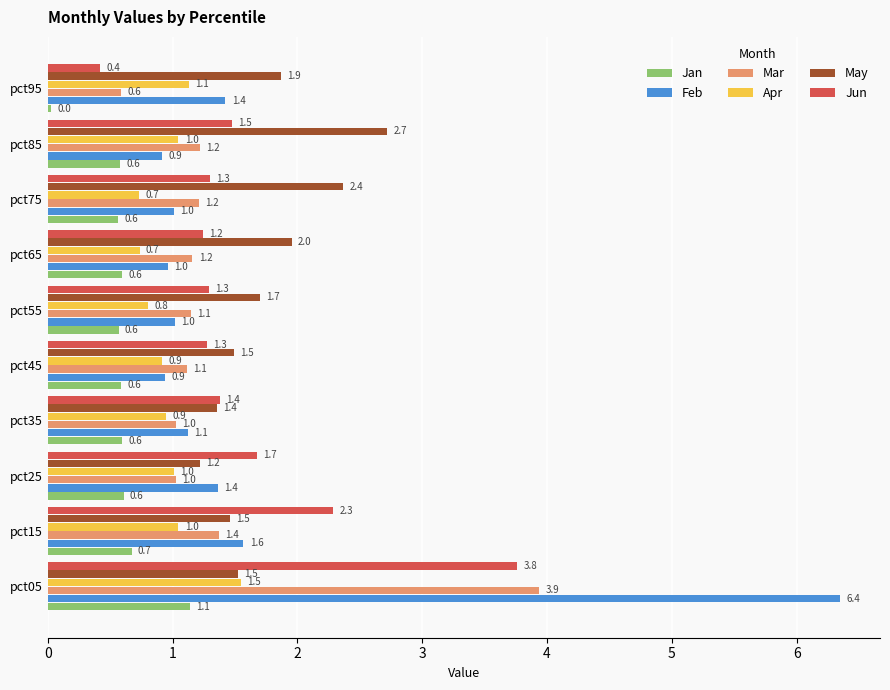

What is the average value of the Jun series?

1.6